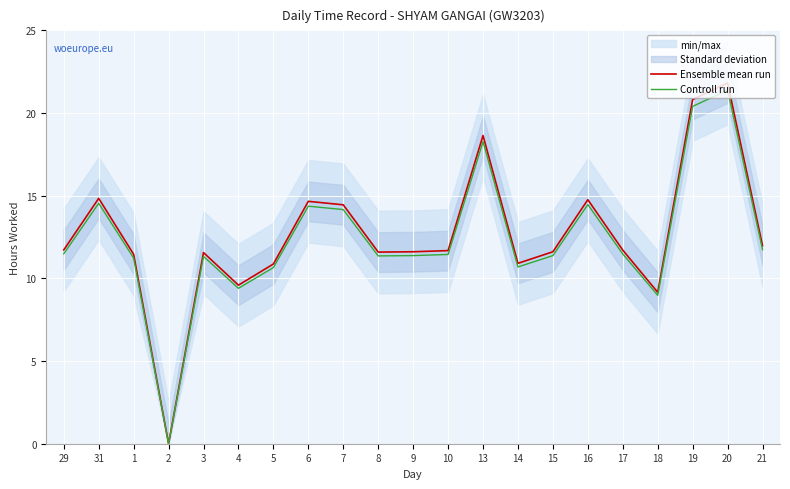

Is the value of Ensemble mean run at 31 greater than the value of Controll run at 1?

Yes